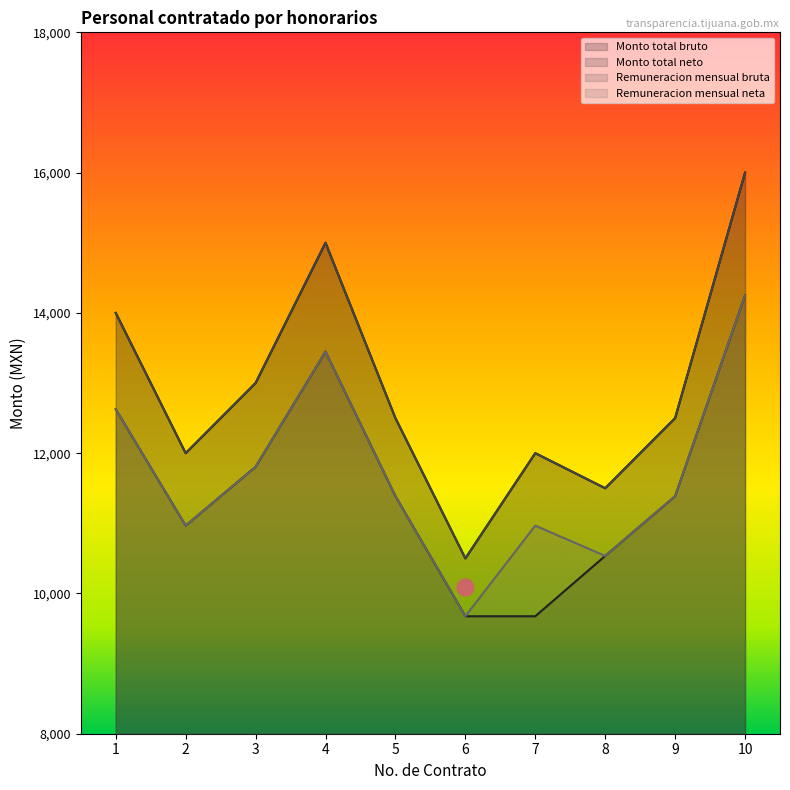

Where is the first local maximum for Monto total neto?

4